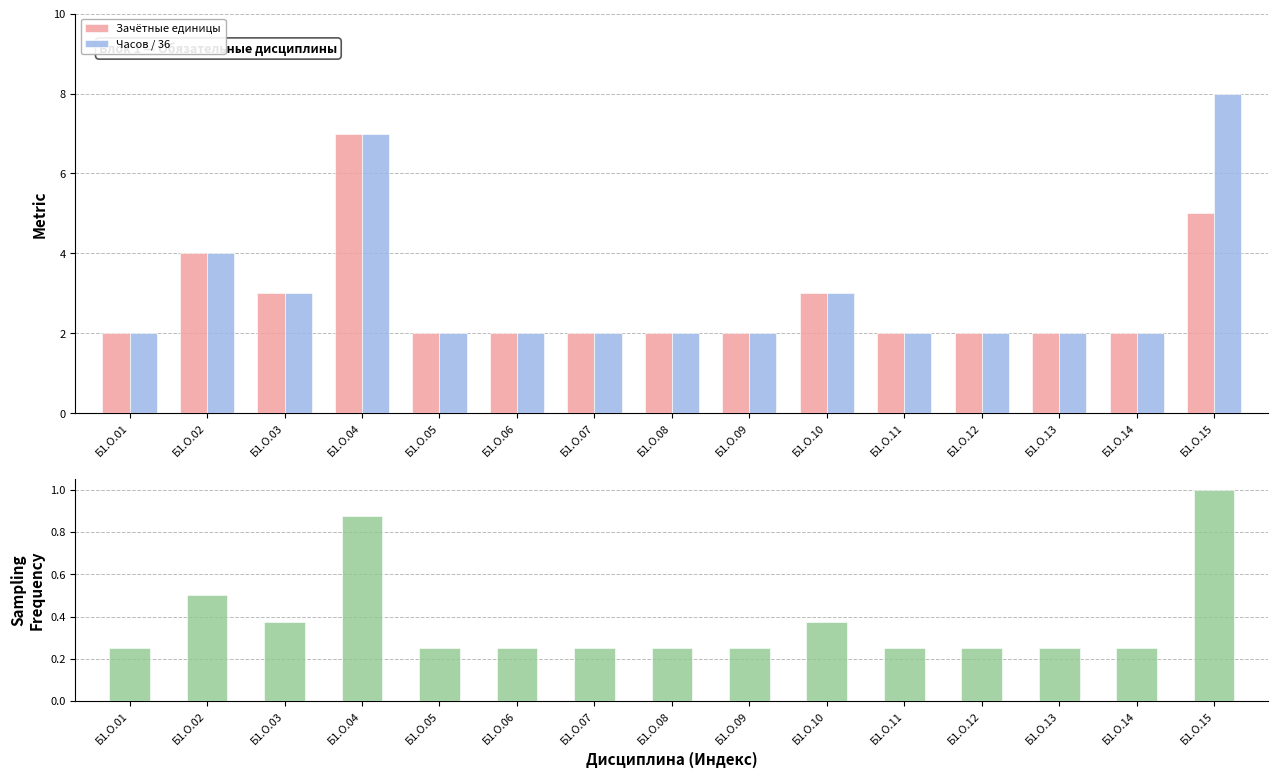

Is the value of Зачётные единицы at Б1.О.14 greater than the value of Часов / 36 at Б1.О.10?

No